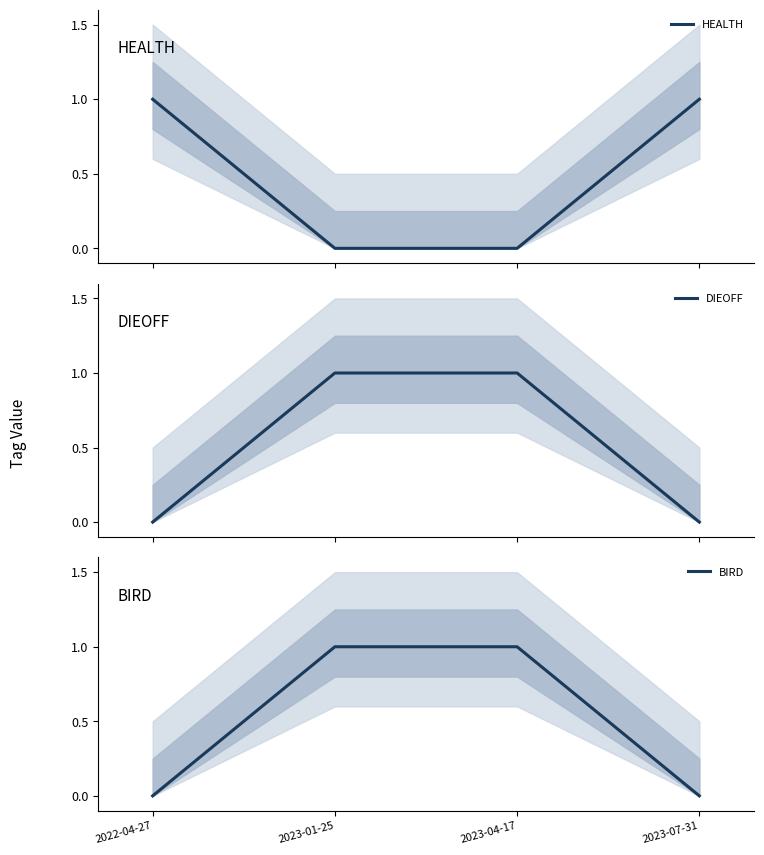

The HEALTH series shows 1 at 2022-04-27. True or false?

True